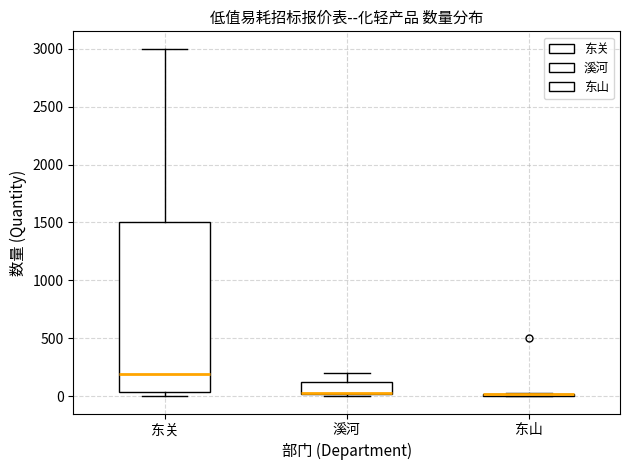

Where is the upper edge of the box for 东关 on the y-axis? The values are not printed on the chart, so give them approximately, as read against the axis.

1500